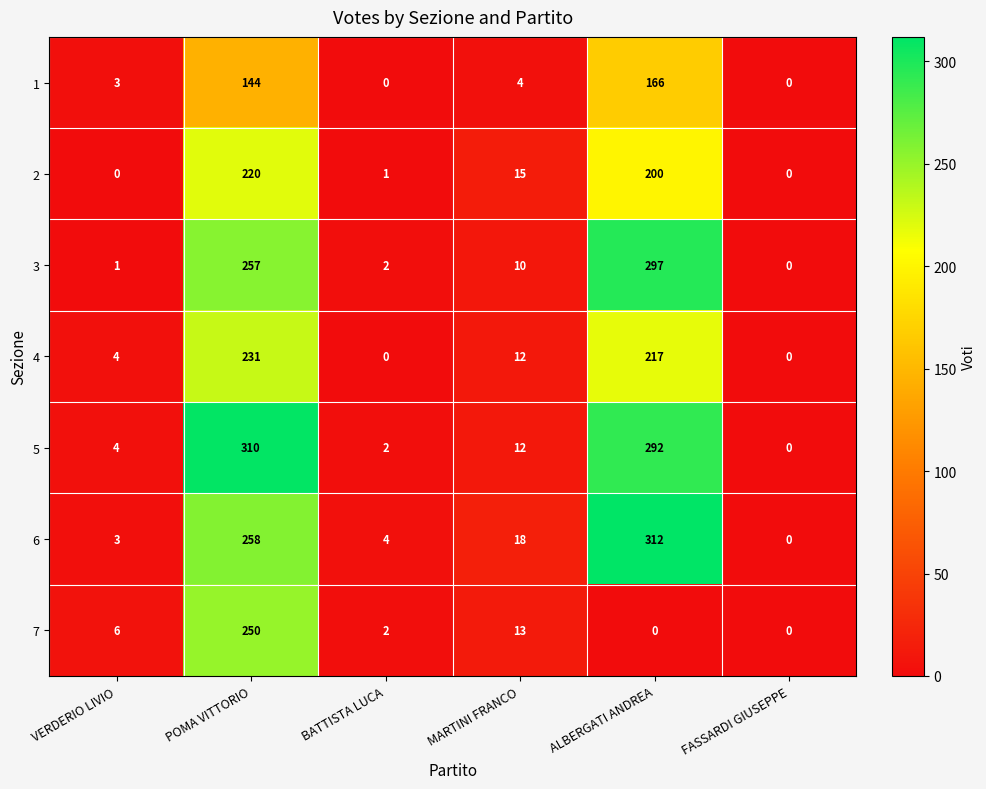

Which series has the largest range (max minus min)?

6